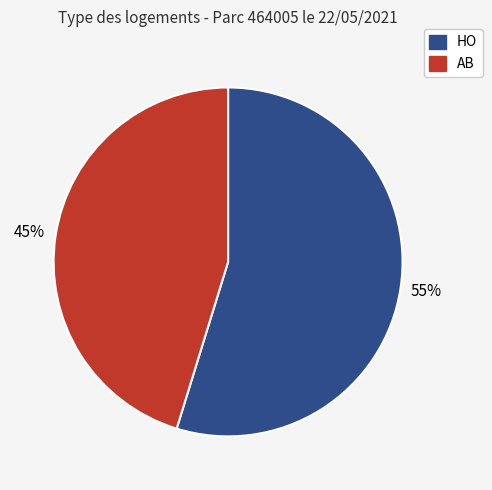

Which has a higher value, HO or AB?

HO